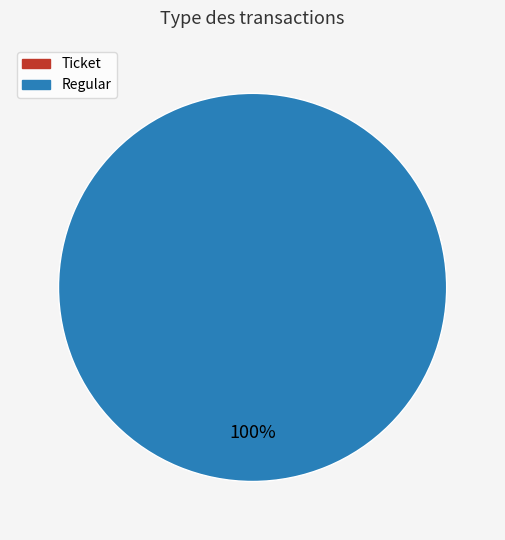

Rank the categories by value from lowest to highest.

Ticket, Regular